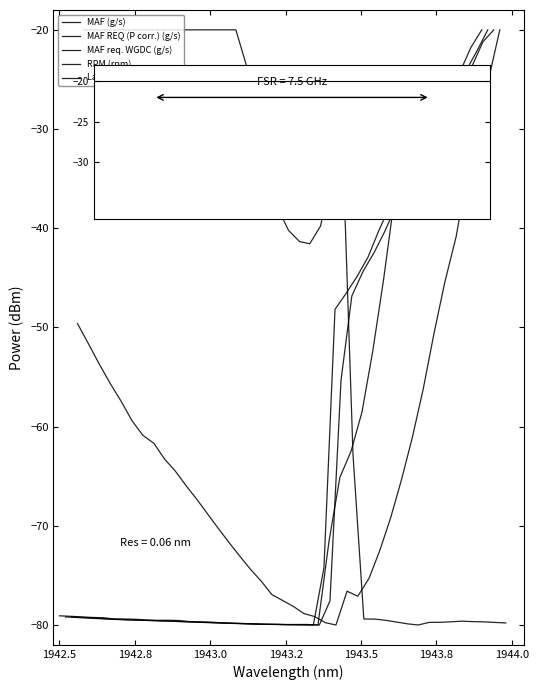

Is the value of MAF (g/s) at 55.048 greater than the value of RPM (rpm) at 53.261?

No